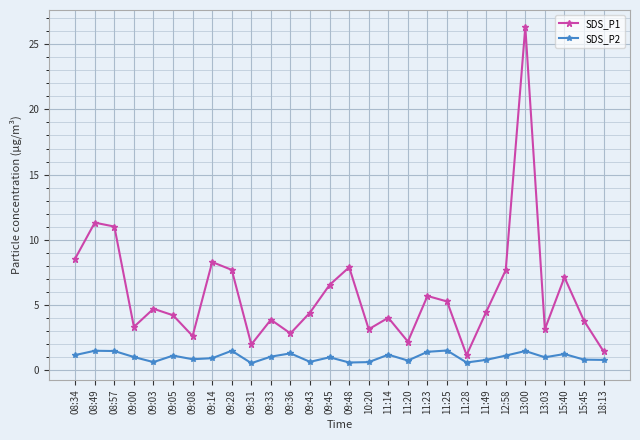

True or false: SDS_P1 and SDS_P2 intersect in this chart.

False